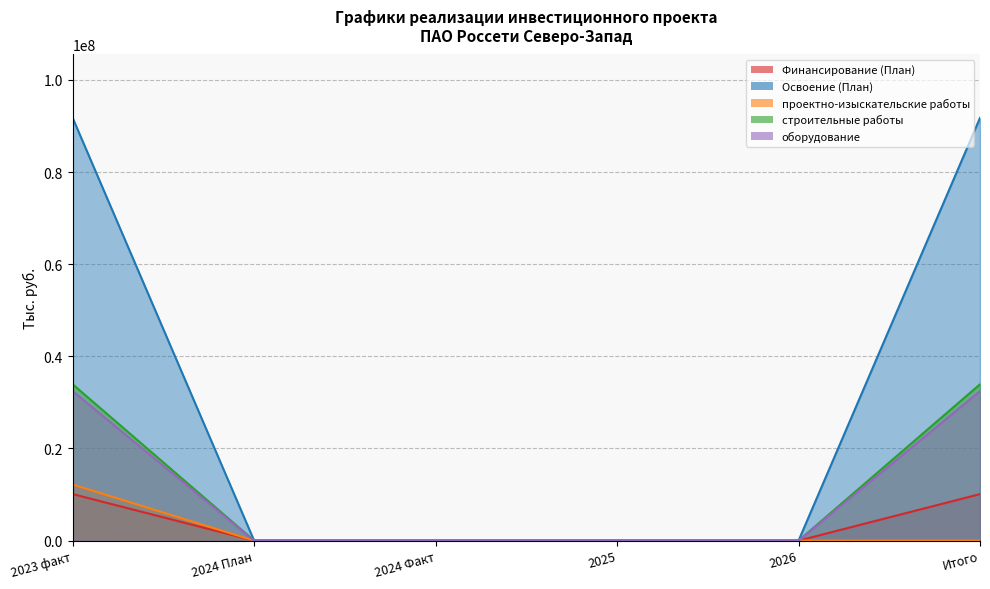

How many values in the Освоение (План) series exceed 0?

2